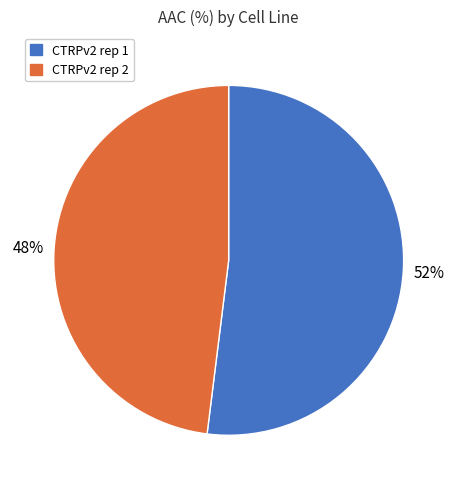

Which category accounts for the majority?

CTRPv2 rep 1